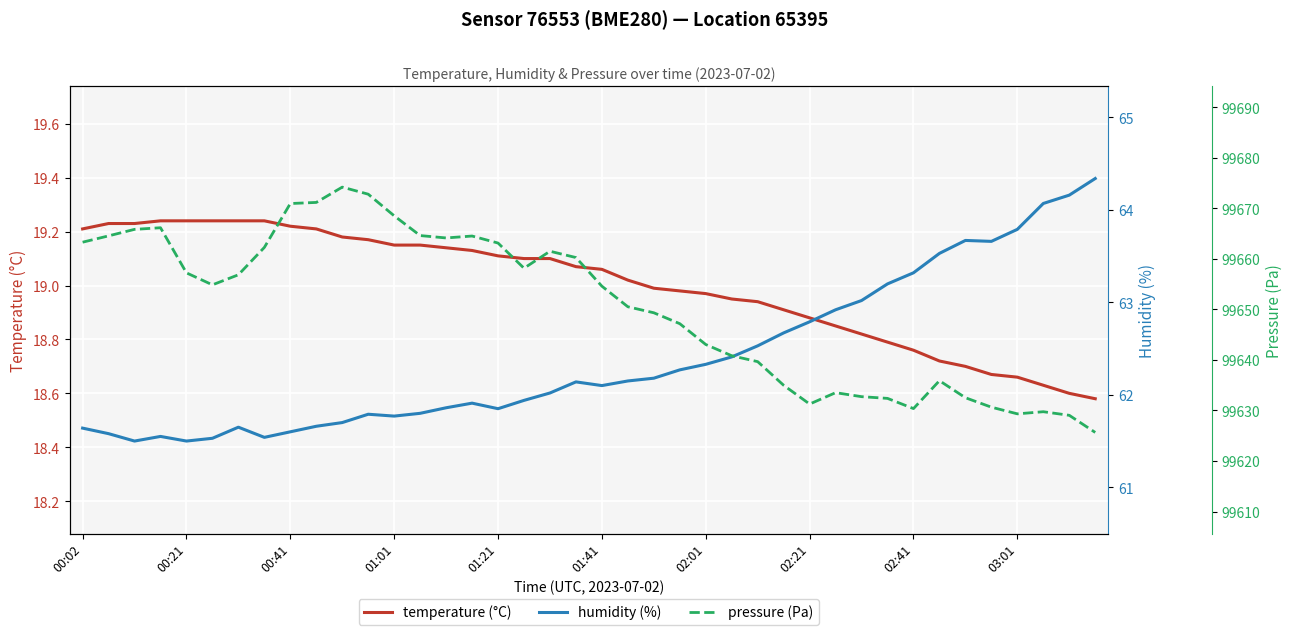

Count the number of categories in the chart.

40